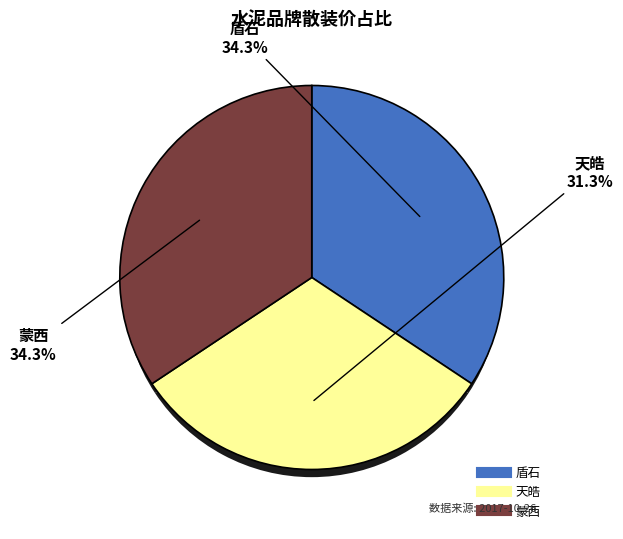

Is there a majority slice in this chart?

No